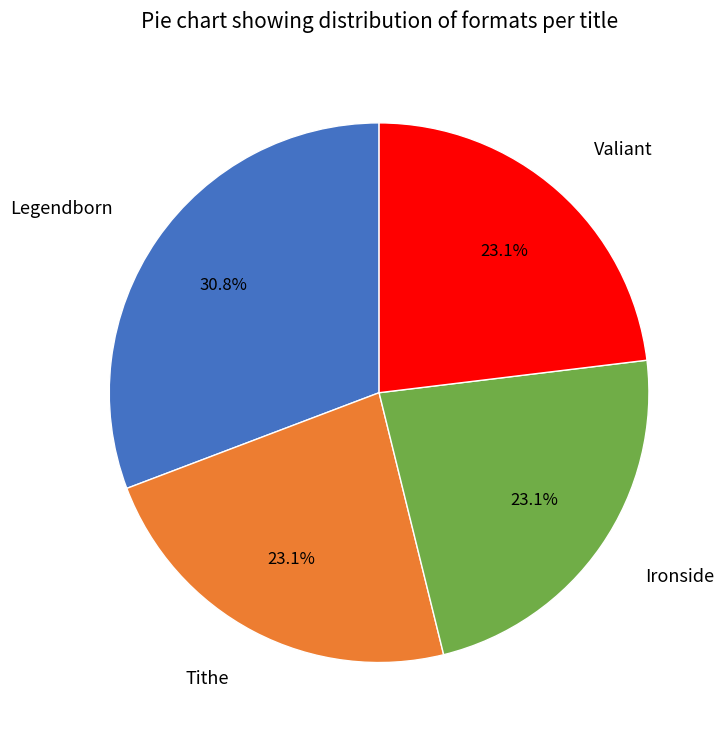

Is there a majority slice in this chart?

No